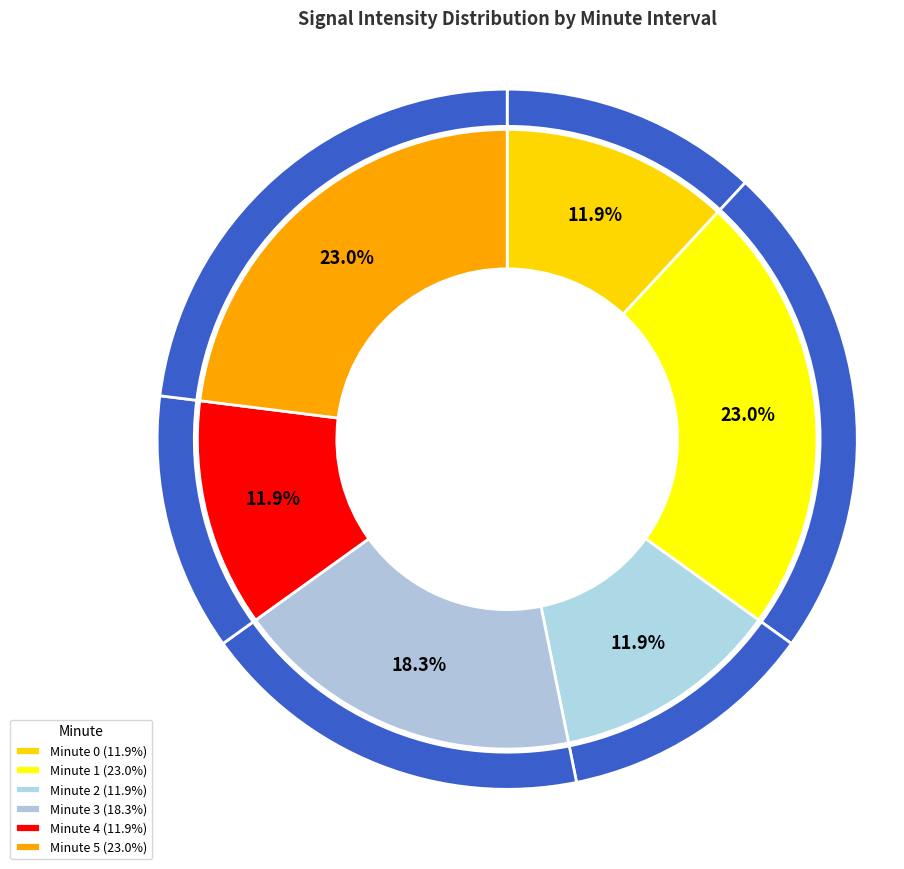

What is the change in value from 1 to 3?

-12